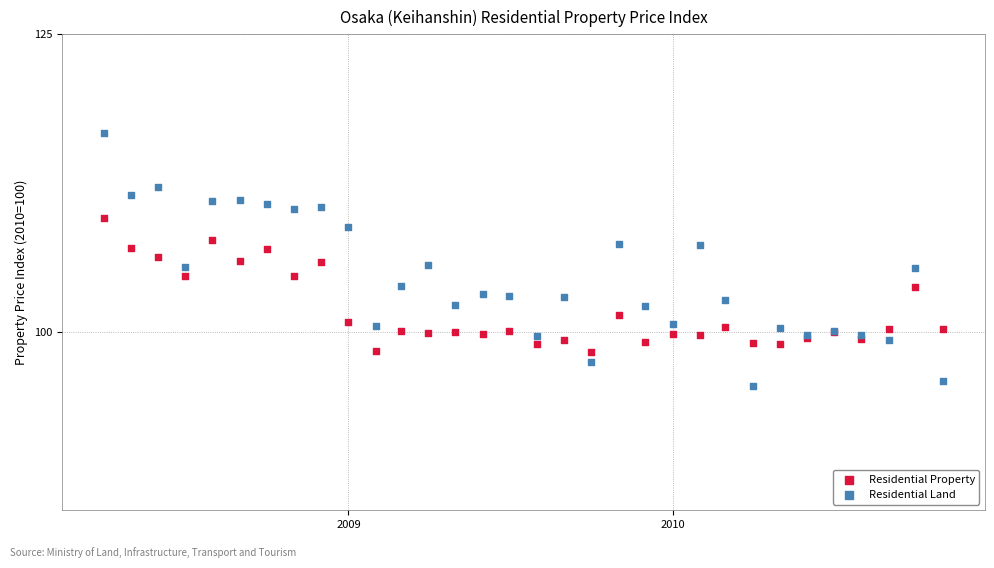

Which series has the widest spread of Y values?

Residential Land